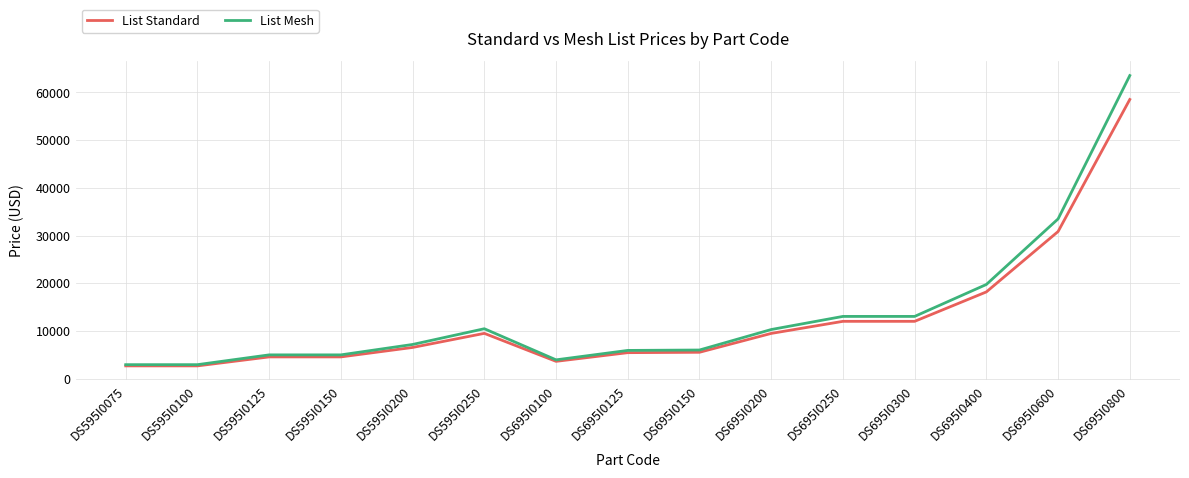

Between DS695I0400 and DS695I0600, which series saw the biggest shift?

List Mesh